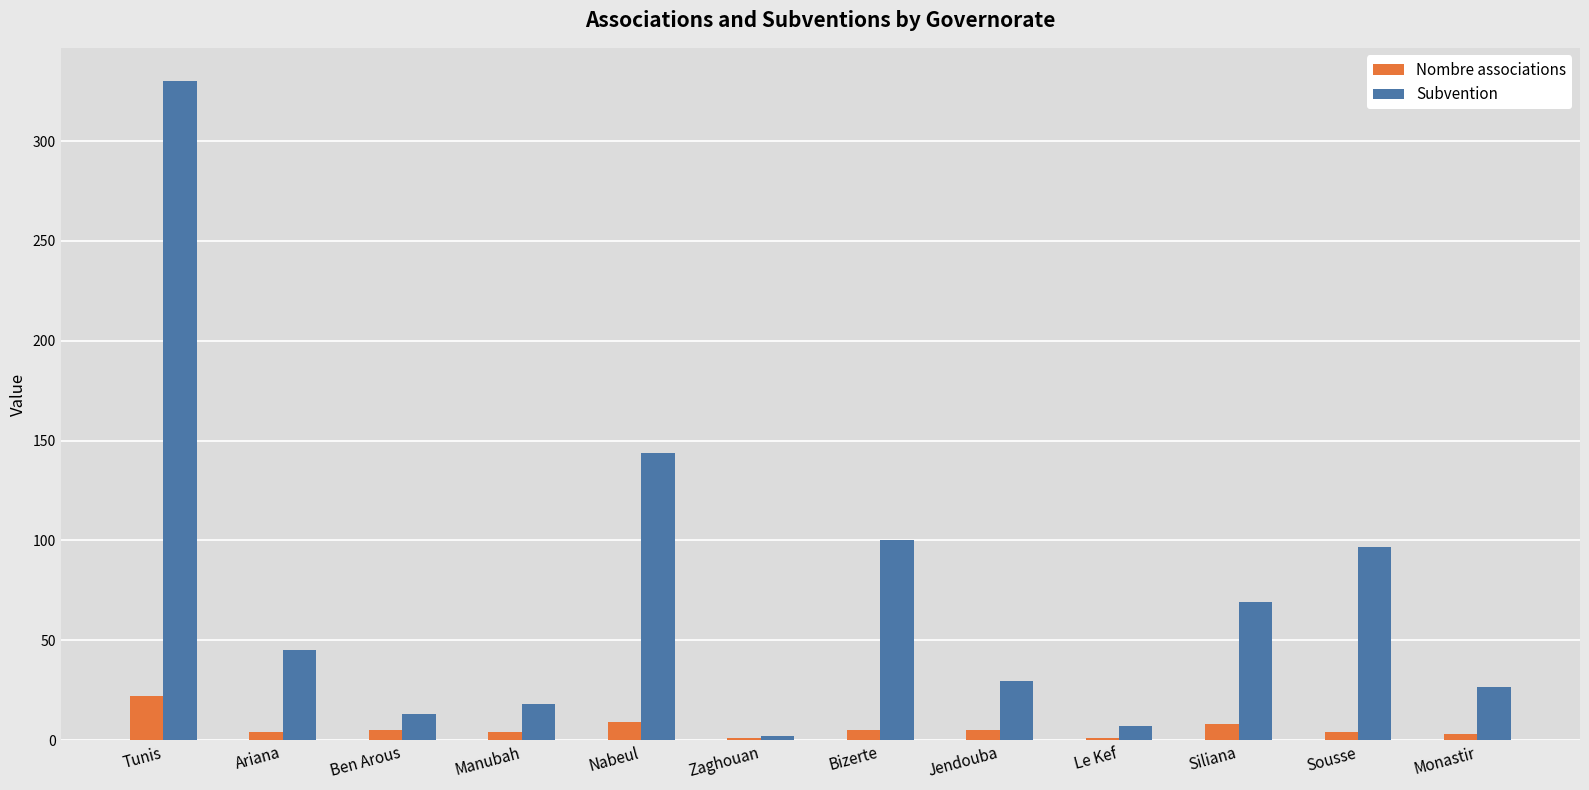

What is the sum of all Subvention values?

880.8